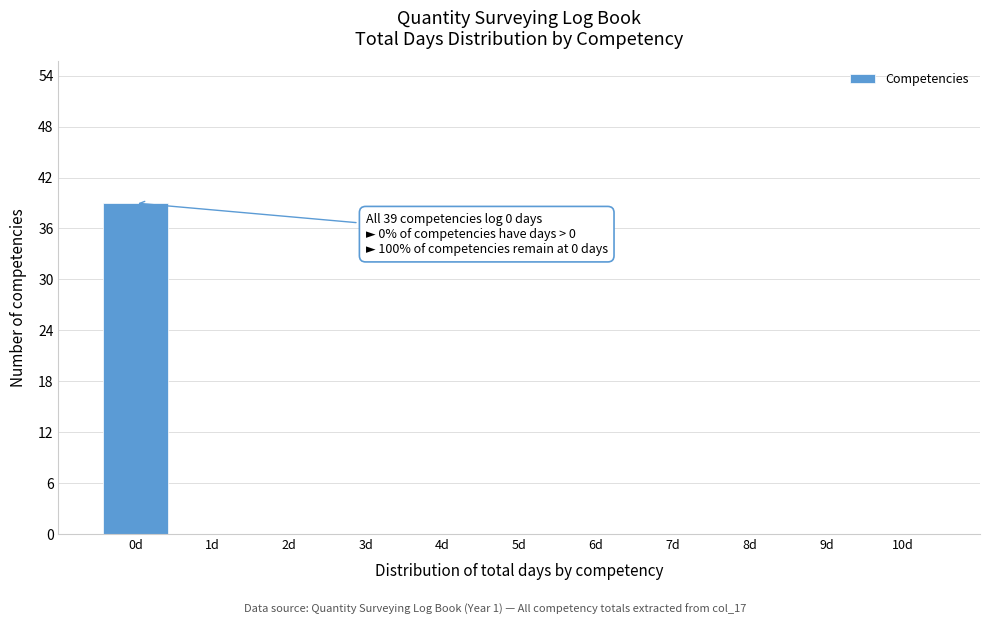

Over which range of the x-axis is the bar tallest?

-0.5 to 0.5